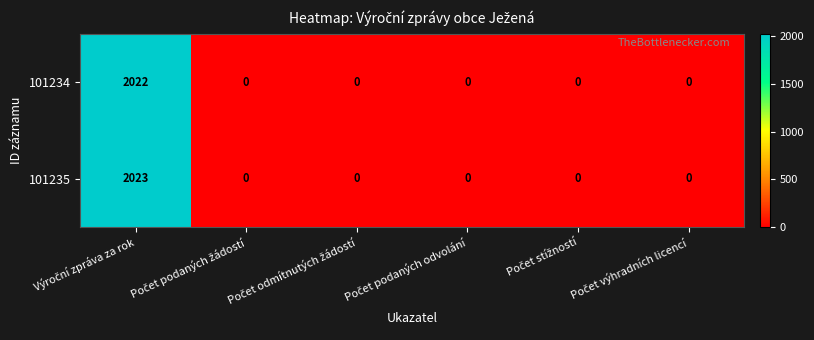

Which series has the largest range (max minus min)?

101235